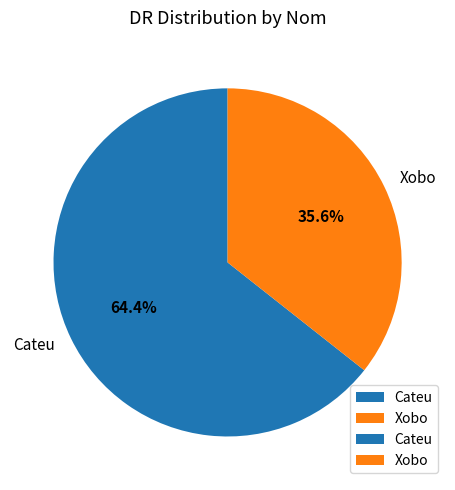

What percentage is NOT represented by Cateu?

35.6%